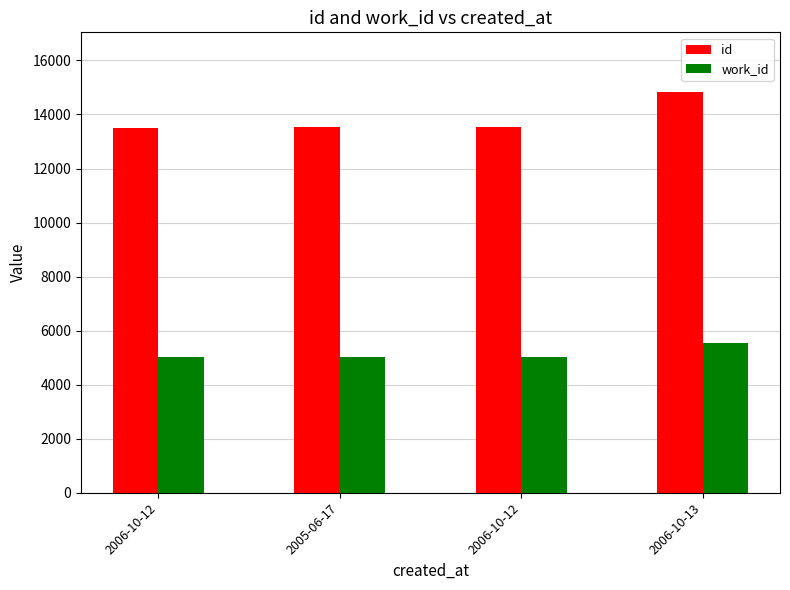

How many data points in id are less than 13546?

2